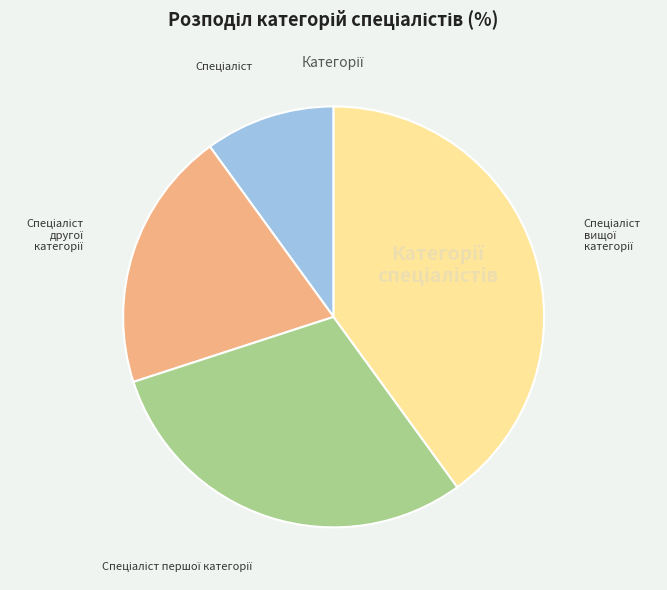

Is there any slice that represents more than half of the pie?

No